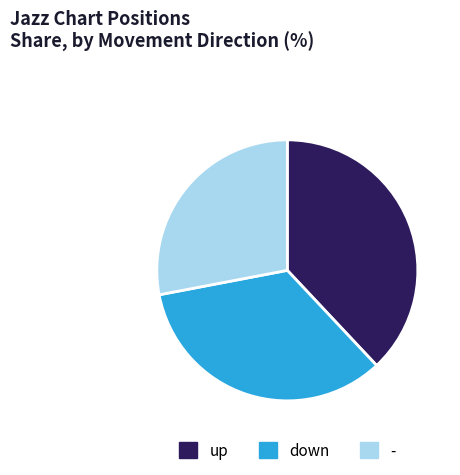

The - slice represents 21% of the pie. True or false?

False